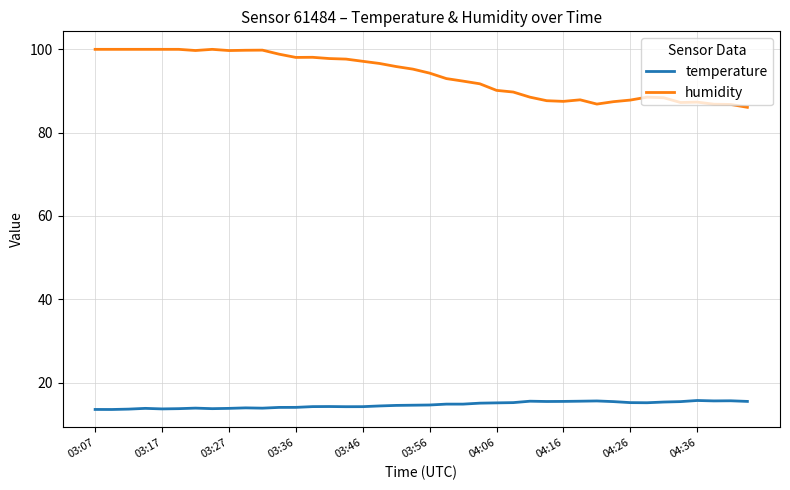

True or false: humidity and temperature intersect in this chart.

False